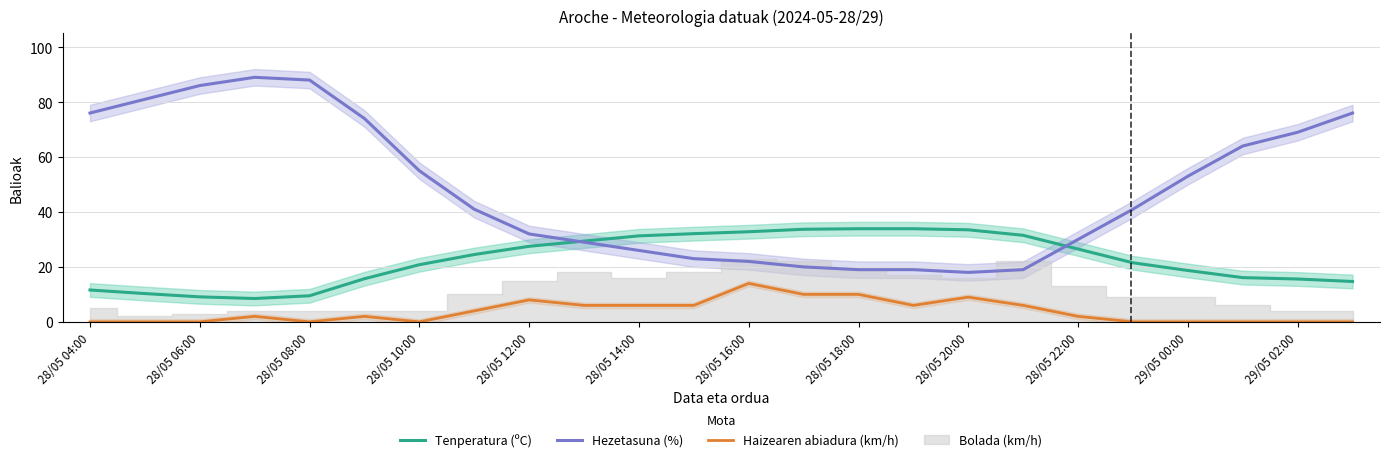

What is the value of the Haizearen abiadura (km/h) point at the 12th from the left?

6.0